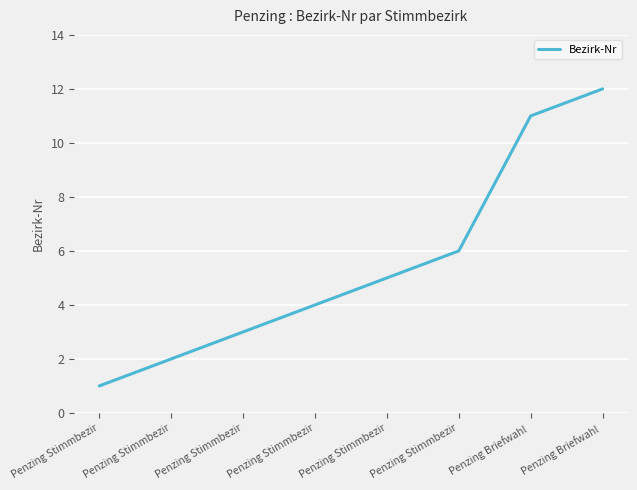

Does the chart display data point markers on the line(s)?

No